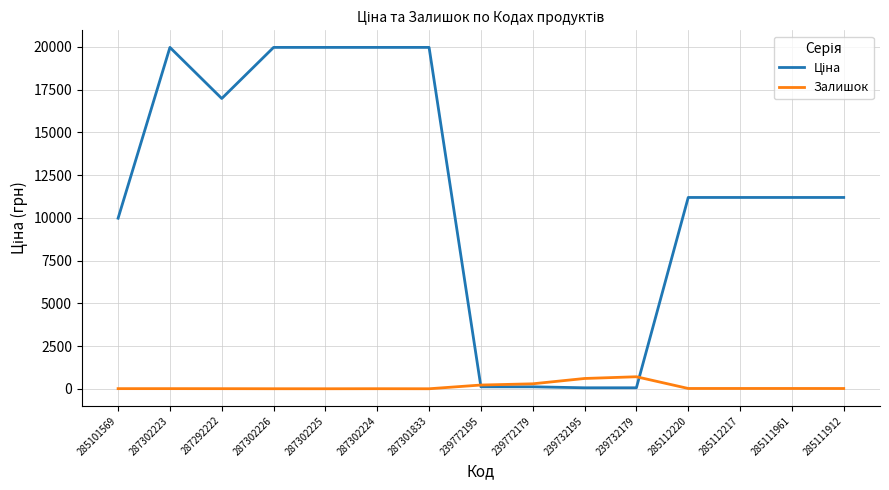

Is it true that Залишок equals 5.0 at 287292222?

True